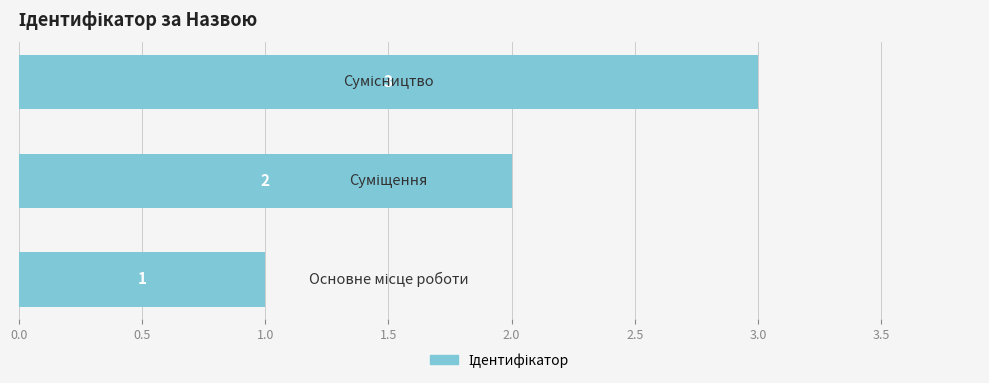

What is the greatest value displayed?

3